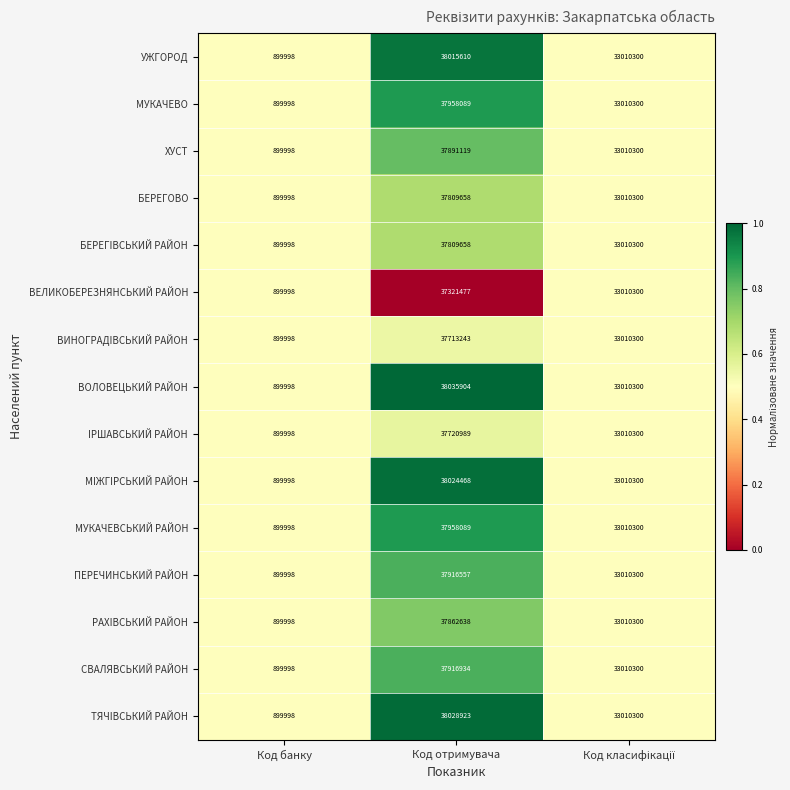

How many categories are shown in the chart?

3